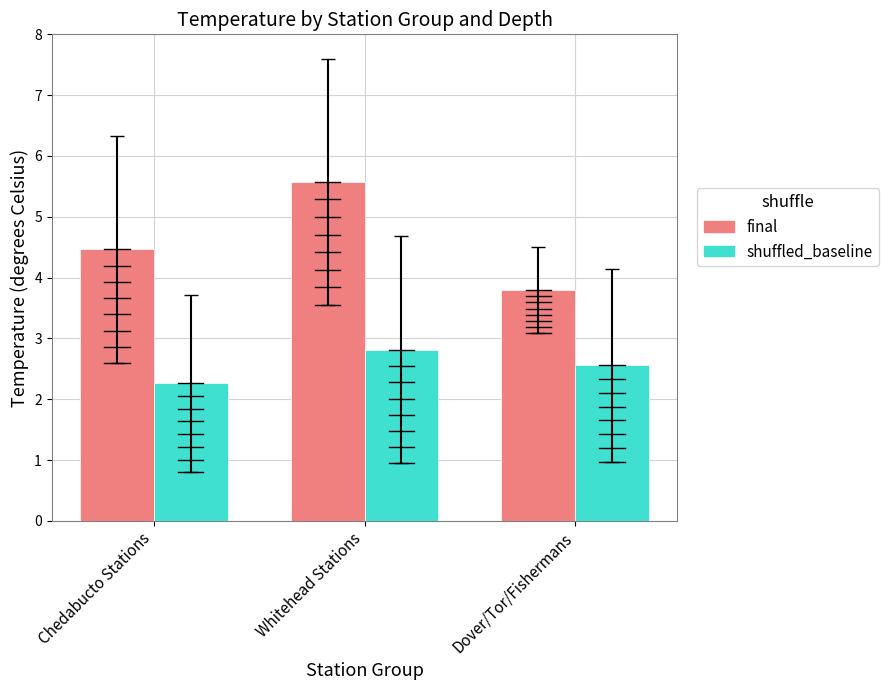

What is the average value of the shuffled_baseline series?

2.5